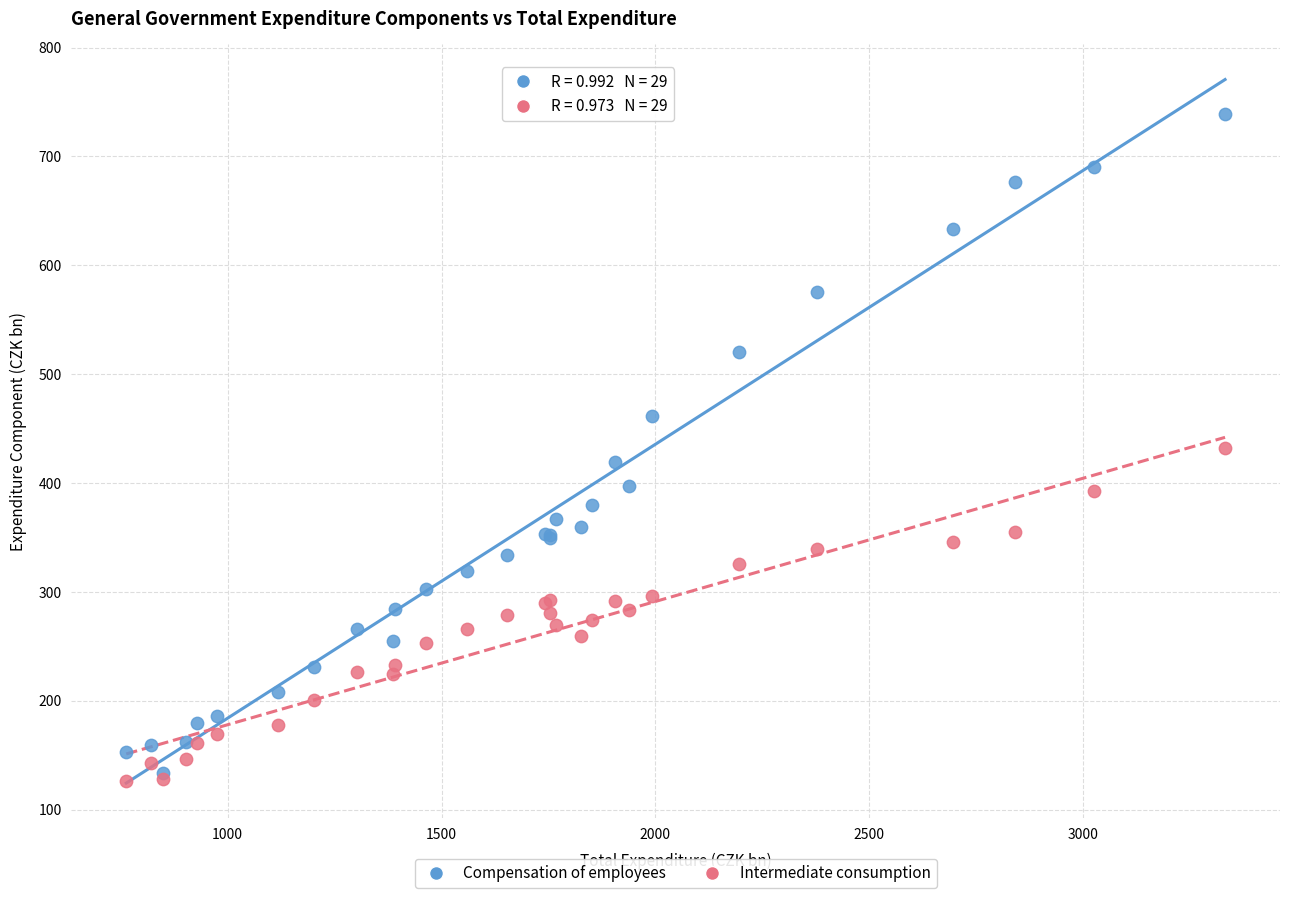

Which series reaches the minimum Y coordinate?

Intermediate consumption